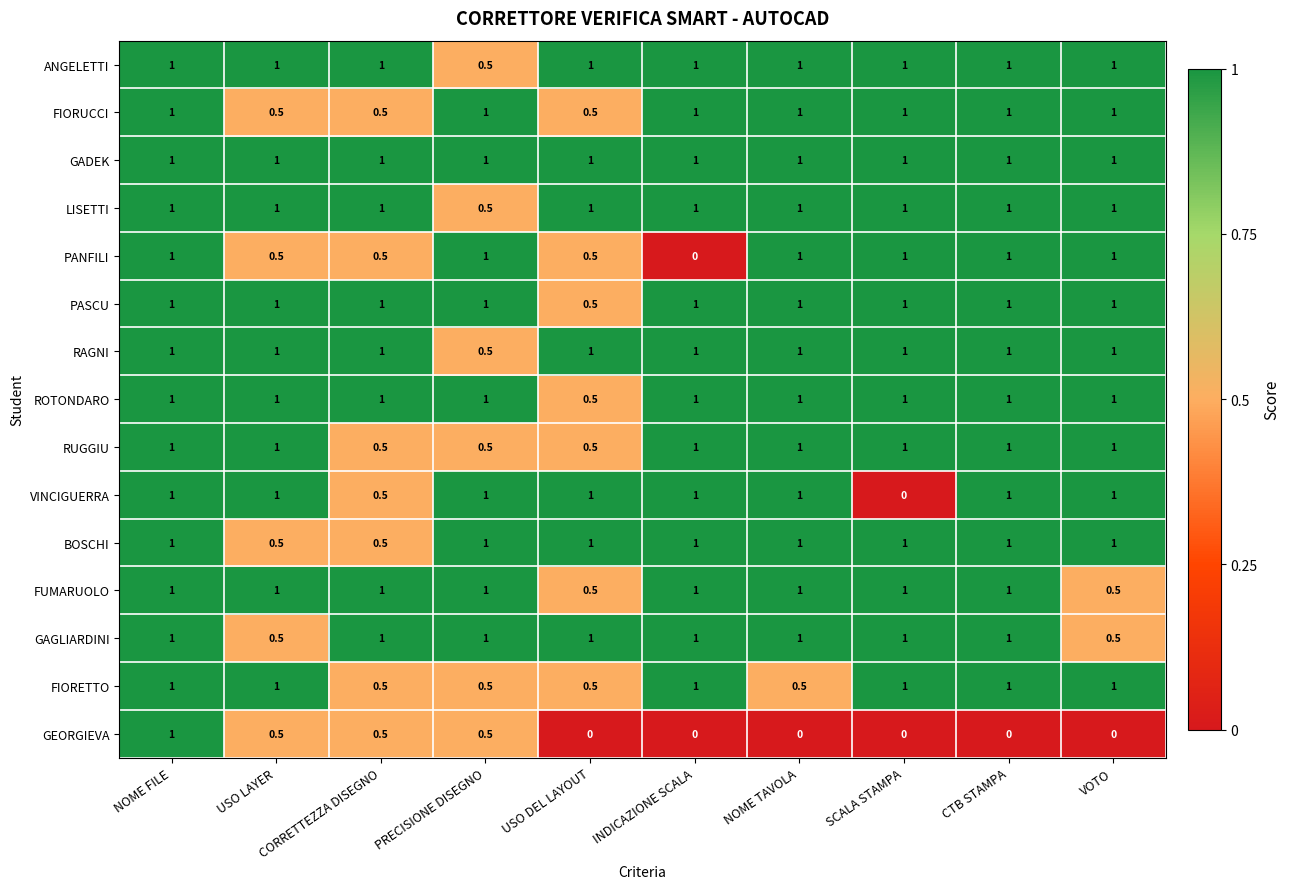

The value of FIORETTO at CTB STAMPA is 1.8. True or false?

False